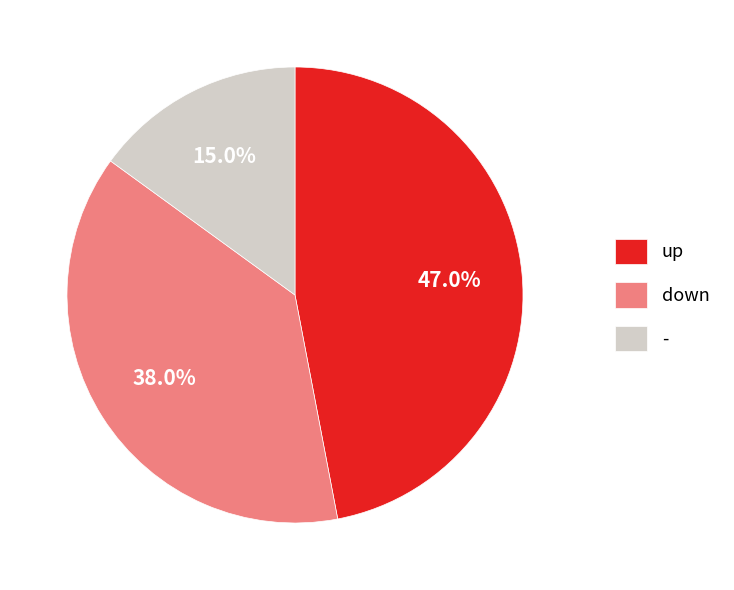

Combined, what portion of the pie is down and up?

85.0%